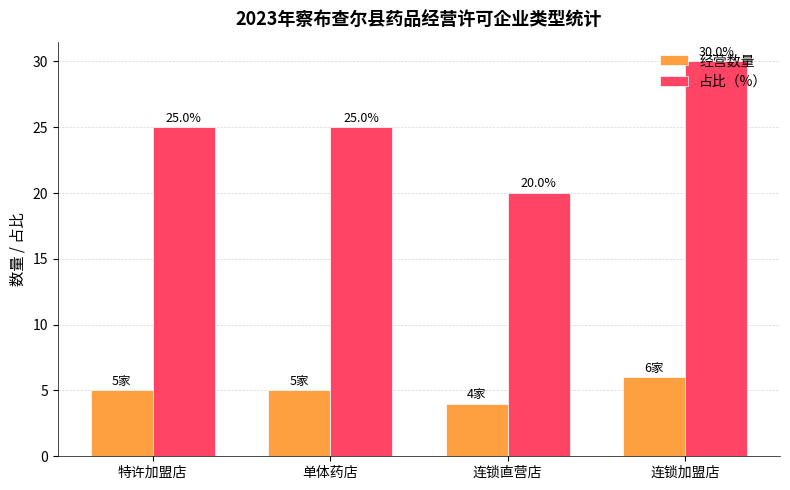

Reading left to right, transcribe all the data shown in this chart.

经营数量: 特许加盟店=5	单体药店=5	连锁直营店=4	连锁加盟店=6
占比（%）: 特许加盟店=25	单体药店=25	连锁直营店=20	连锁加盟店=30